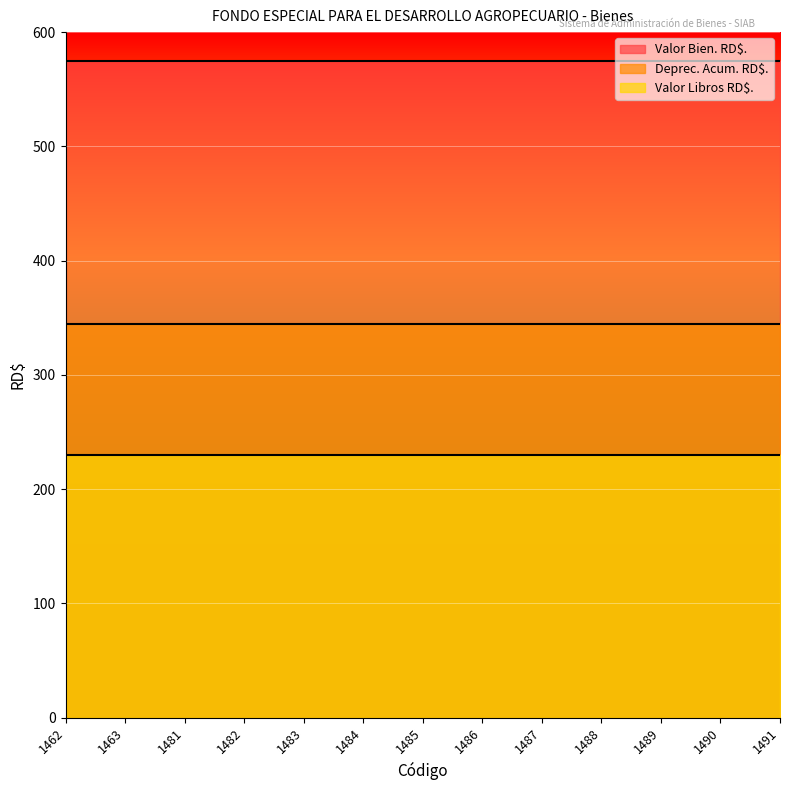

True or false: Deprec. Acum. RD$. has more than 2 interior local peaks.

False